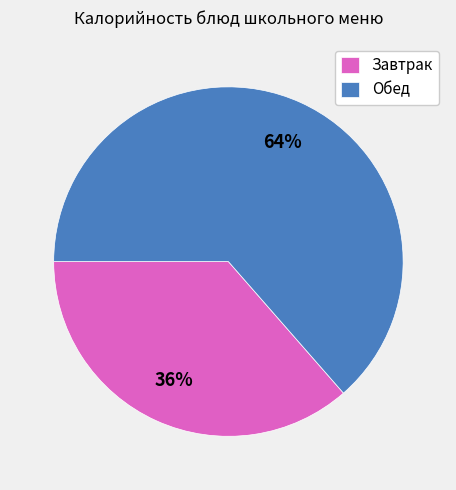

Does Завтрак represent more than half of the total?

No